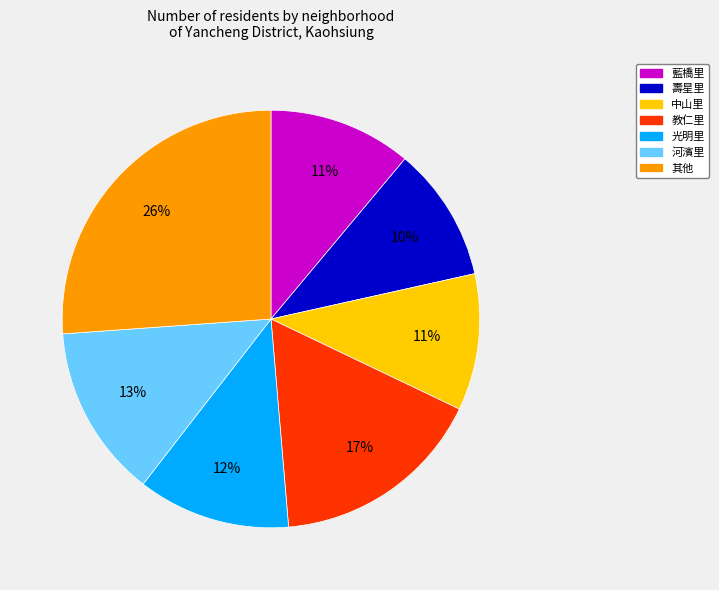

Which has a higher value, 教仁里 or 光明里?

教仁里